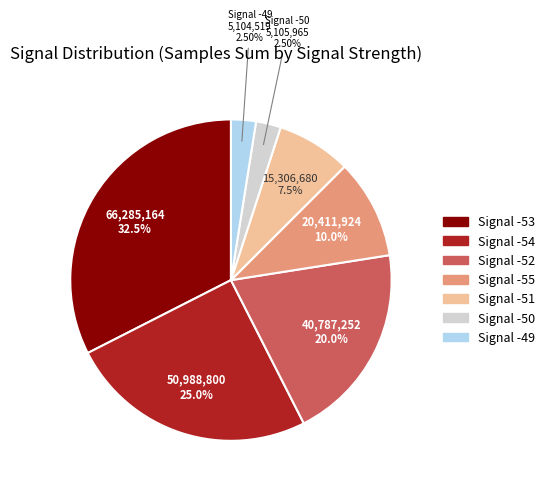

Is there any slice that represents more than half of the pie?

No